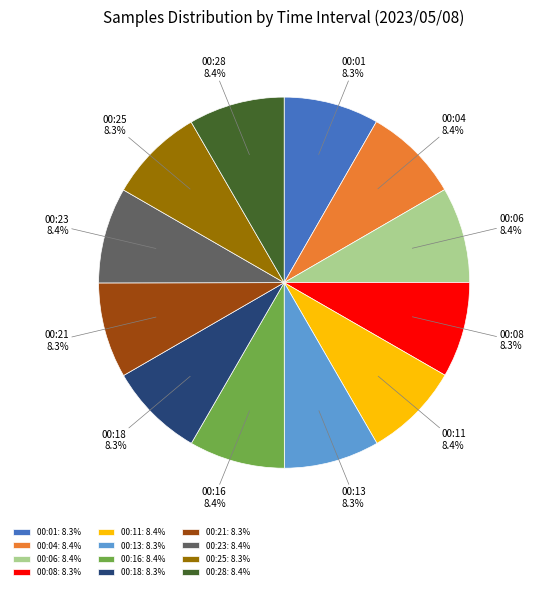

Combined, do 00:16 and 00:06 account for over 50%?

No